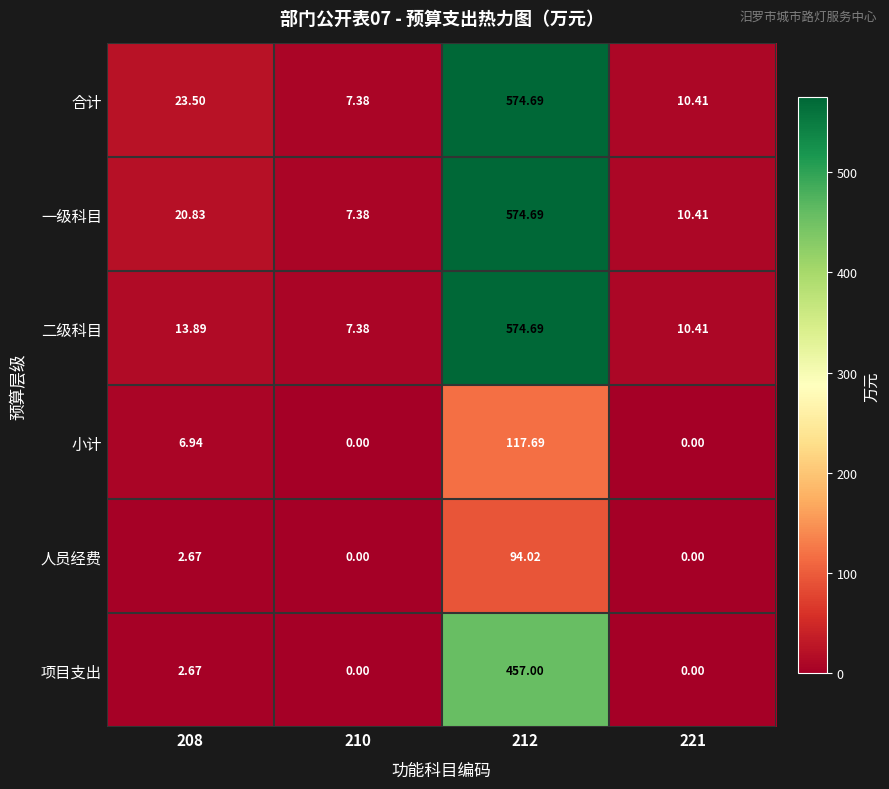

Which series has the largest total across all categories?

合计